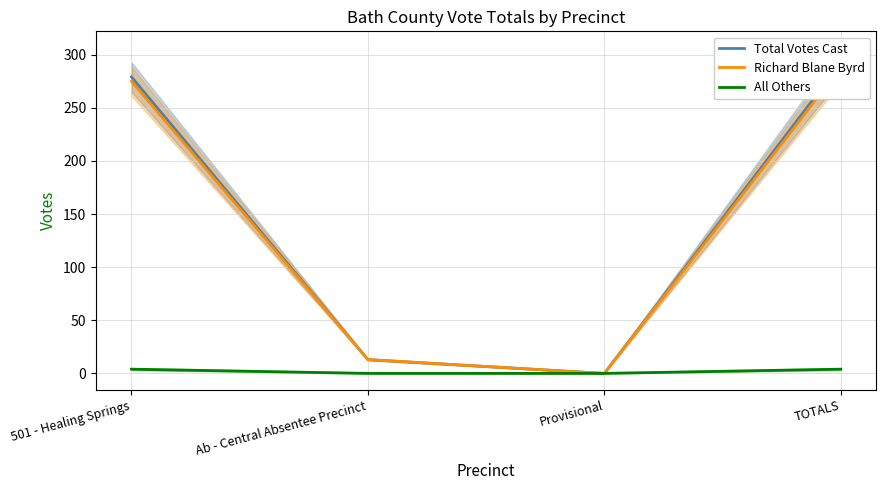

True or false: Richard Blane Byrd and All Others intersect in this chart.

False